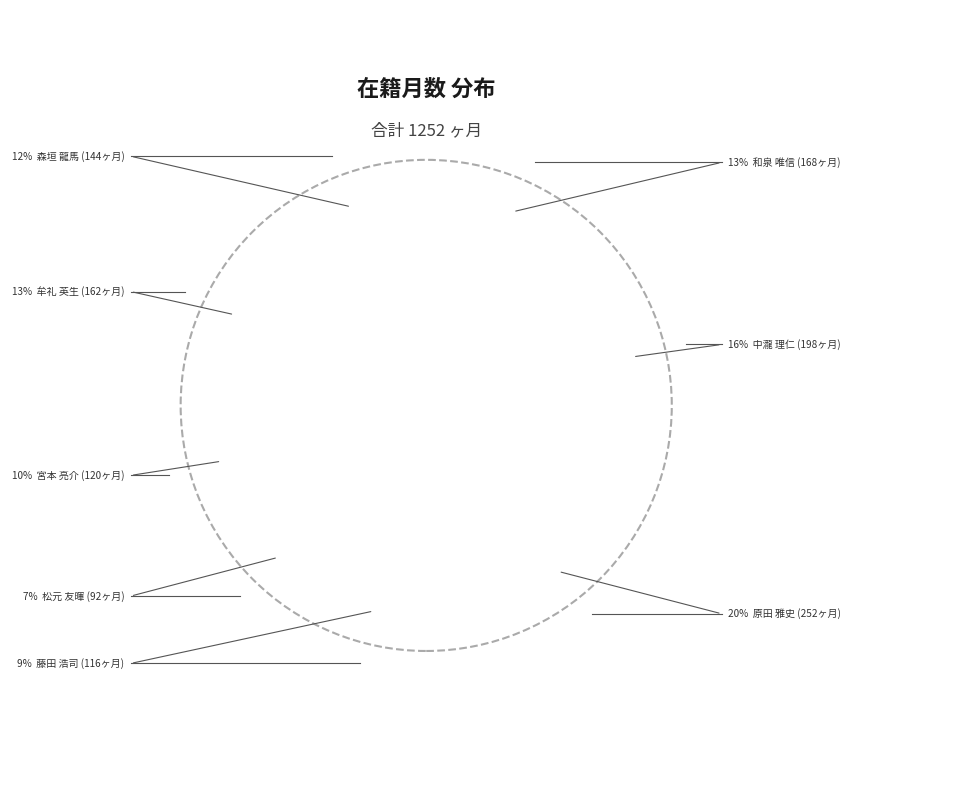

To the nearest percent, what is the average slice percentage?

12%